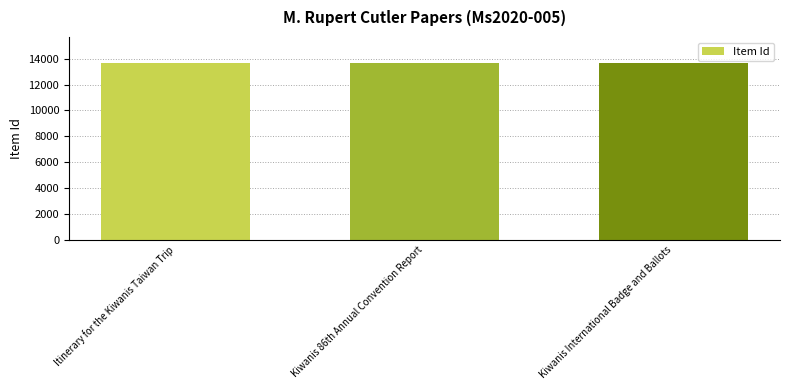

What is the change in value from Kiwanis 86th Annual Convention Report to Kiwanis International Badge and Ballots?

-1